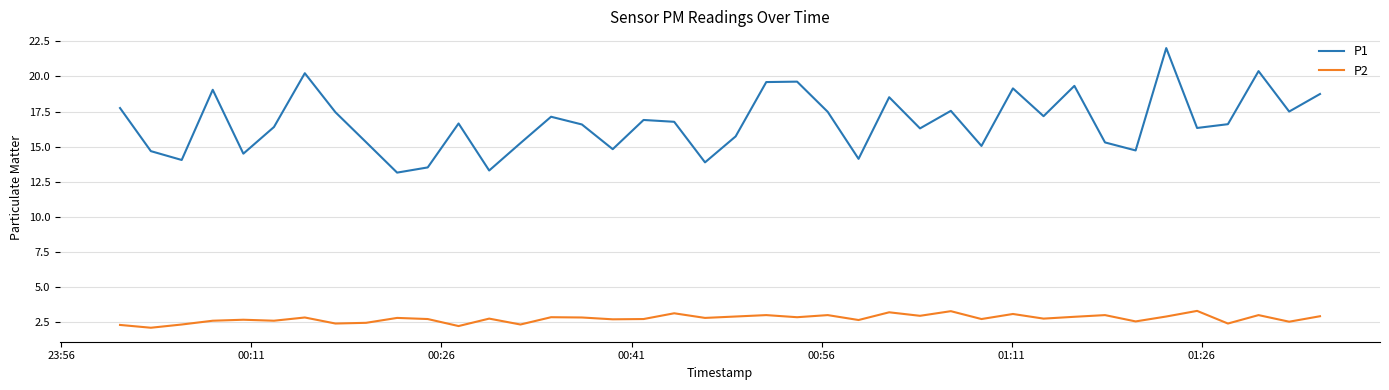

What is the lowest value of the P1 series?

13.2